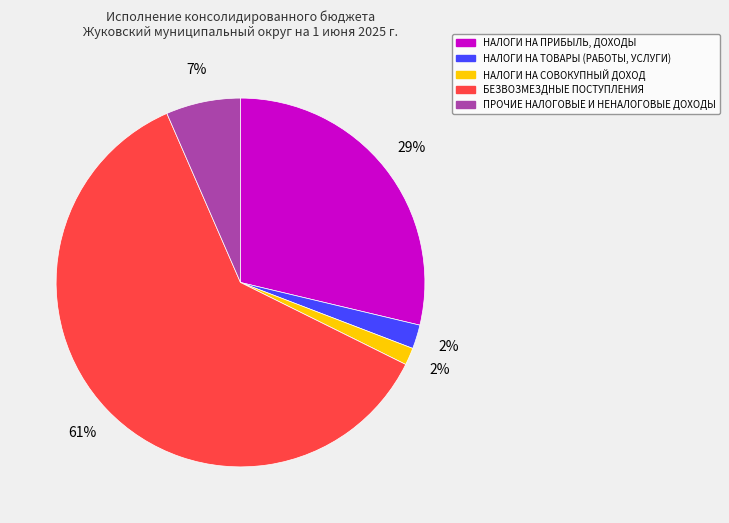

What percentage is the ПРОЧИЕ НАЛОГОВЫЕ И НЕНАЛОГОВЫЕ ДОХОДЫ slice, to the nearest percent?

7%